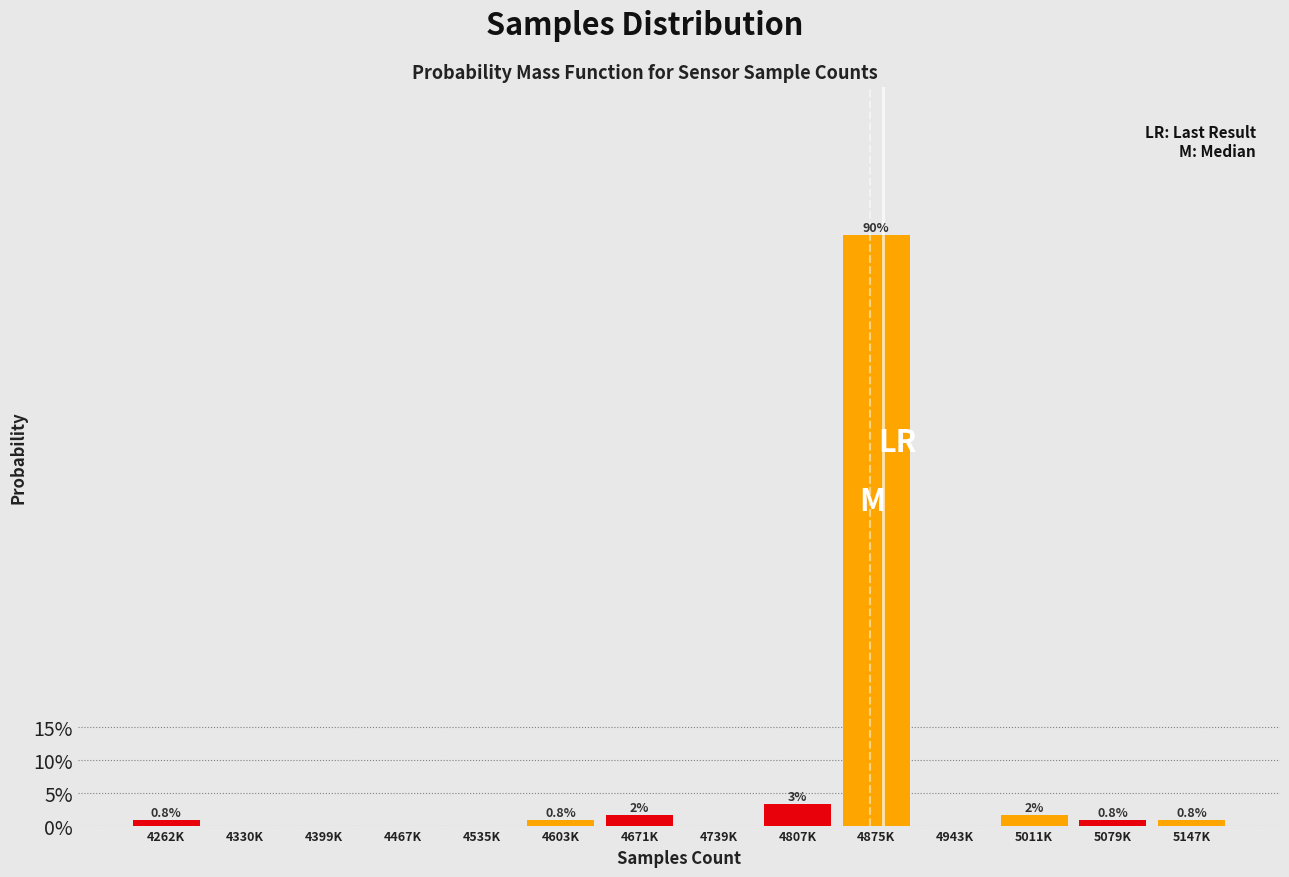

Is it true that the value at 4399K is 49.5?

False